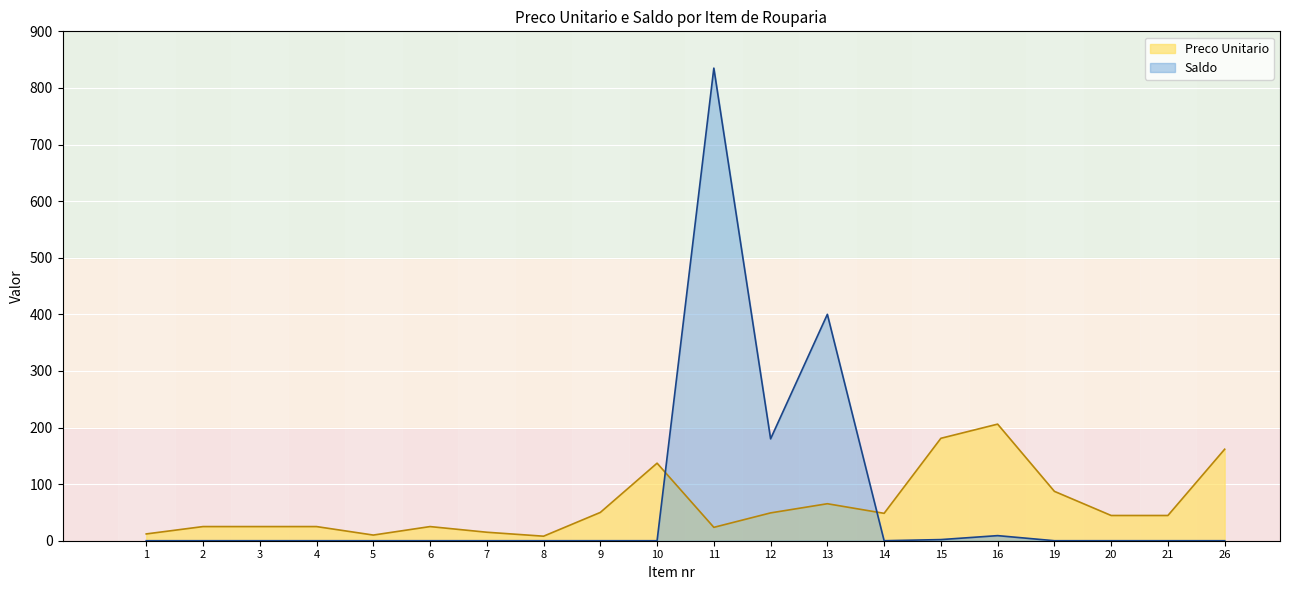

Which series has the widest spread of values?

Saldo